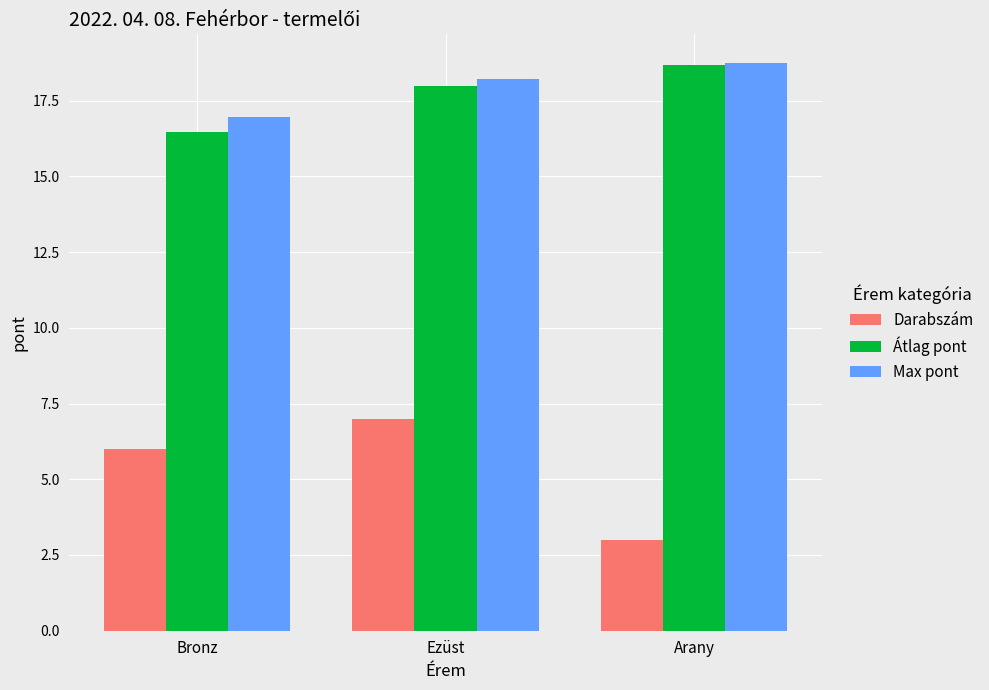

Which category has the highest value across all series?

Arany